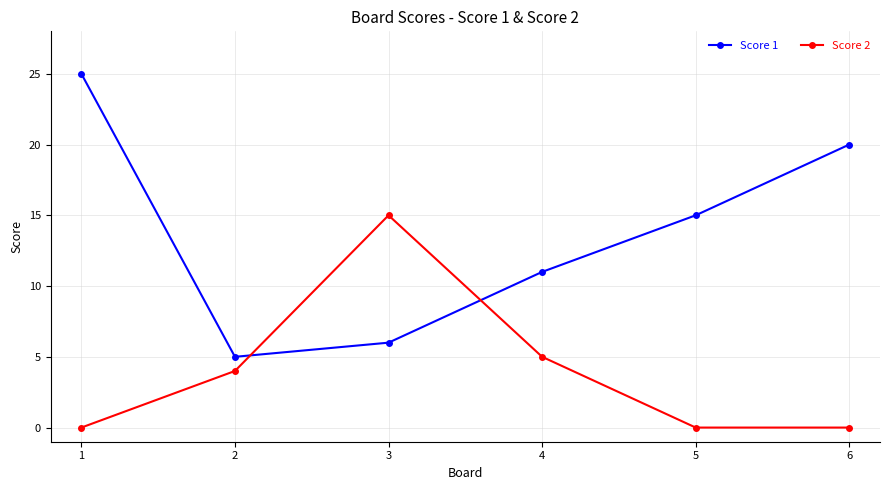

Where is the first local minimum for Score 1?

2